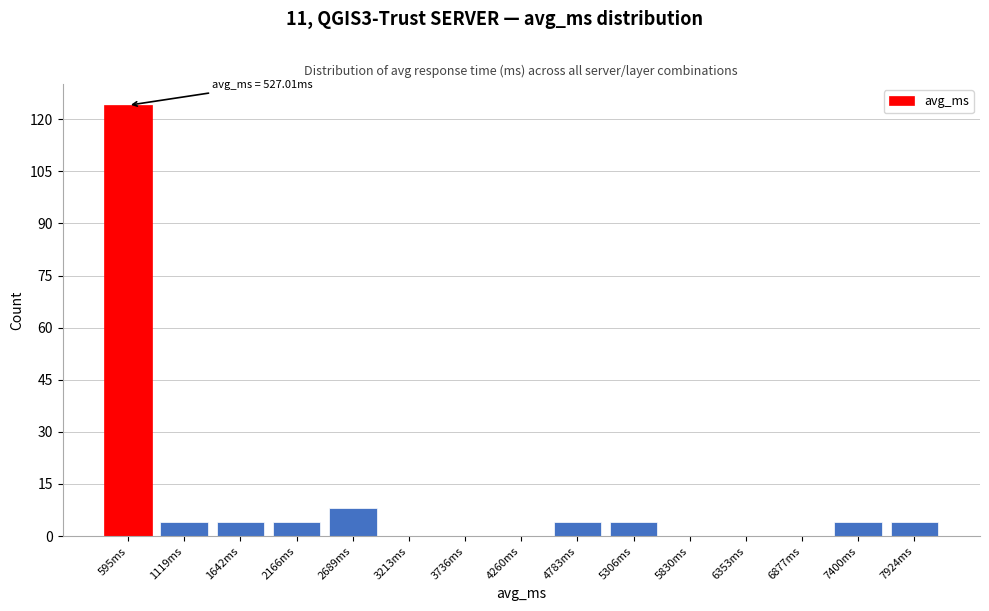

Reading left to right, transcribe all the data shown in this chart.

595ms=124	1119ms=4	1642ms=4	2166ms=4	2689ms=8	3213ms=0	3736ms=0	4260ms=0	4783ms=4	5306ms=4	5830ms=0	6353ms=0	6877ms=0	7400ms=4	7924ms=4